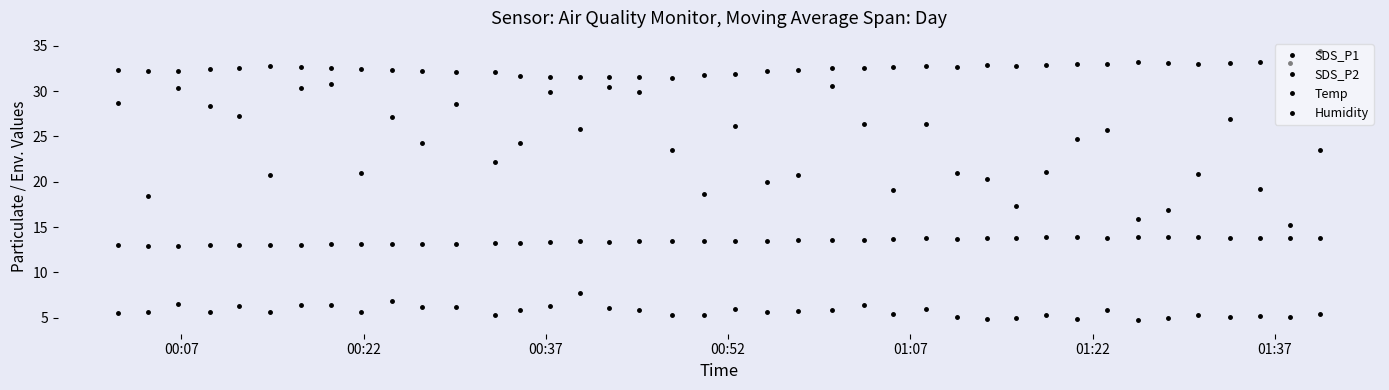

Reading left to right, transcribe all the data shown in this chart.

SDS_P1: 28.7	18.4	30.3	28.3	27.2	20.7	30.3	30.8	20.9	27.1	24.3	28.6	22.2	24.3	29.9	25.8	30.4	29.9	23.5	18.6	26.1	20.0	20.8	30.5	26.3	19.1	26.4	21.0	20.3	17.3	21.0	24.7	25.7	15.9	16.8	20.8	27.0	19.2	15.2	23.5
SDS_P2: 5.5	5.6	6.5	5.6	6.3	5.6	6.4	6.4	5.6	6.9	6.2	6.2	5.3	5.9	6.3	7.7	6.0	5.8	5.3	5.3	6.0	5.6	5.7	5.9	6.4	5.4	5.9	5.0	4.9	4.9	5.2	4.8	5.8	4.7	5.0	5.2	5.1	5.1	5.1	5.4
Temp: 13.0	12.9	12.9	13.0	13.0	13.0	13.0	13.1	13.1	13.1	13.1	13.1	13.2	13.2	13.3	13.4	13.3	13.4	13.4	13.5	13.5	13.5	13.6	13.6	13.6	13.7	13.8	13.7	13.8	13.8	13.9	13.9	13.8	13.9	13.9	13.9	13.8	13.8	13.8	13.8
Humidity: 32.3	32.2	32.2	32.4	32.6	32.8	32.7	32.6	32.4	32.3	32.2	32.1	32.1	31.7	31.6	31.6	31.6	31.6	31.5	31.8	31.9	32.2	32.3	32.6	32.6	32.7	32.8	32.7	32.9	32.8	32.9	33.0	33.0	33.2	33.1	33.0	33.1	33.2	33.1	34.4